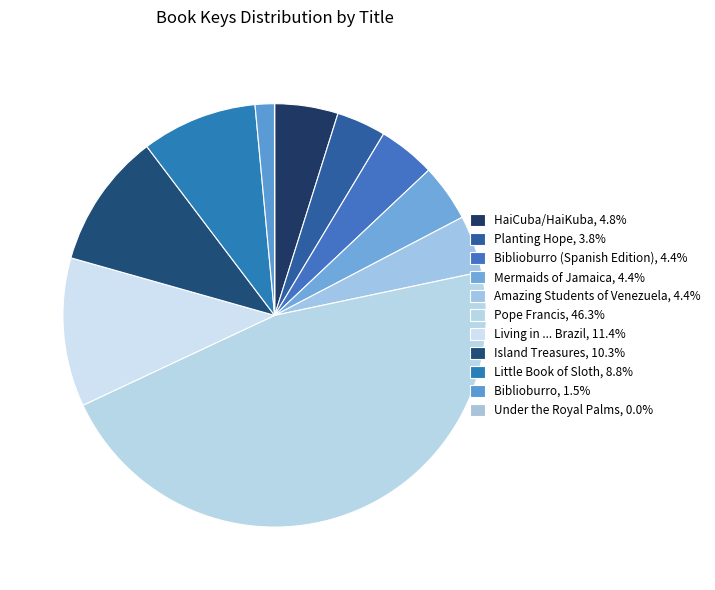

How many segments does this pie chart have?

11